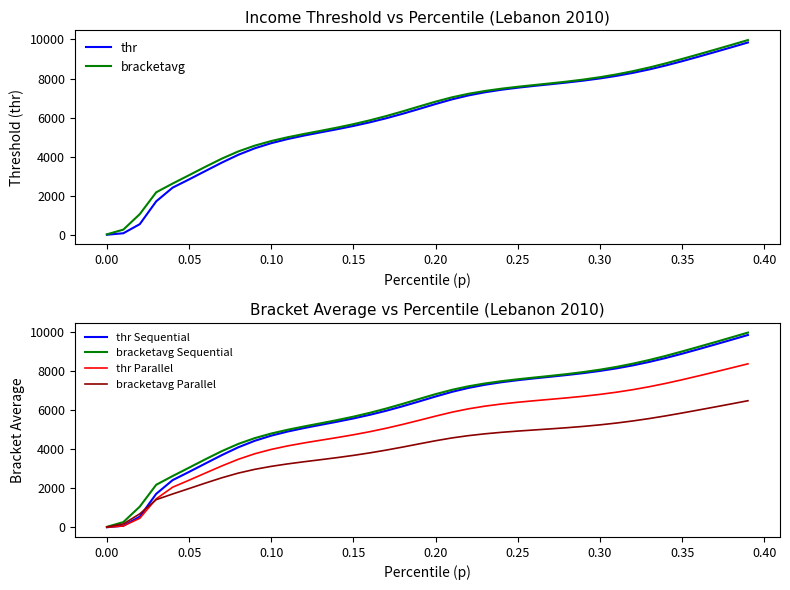

What is the highest value of the thr series?

9846.5